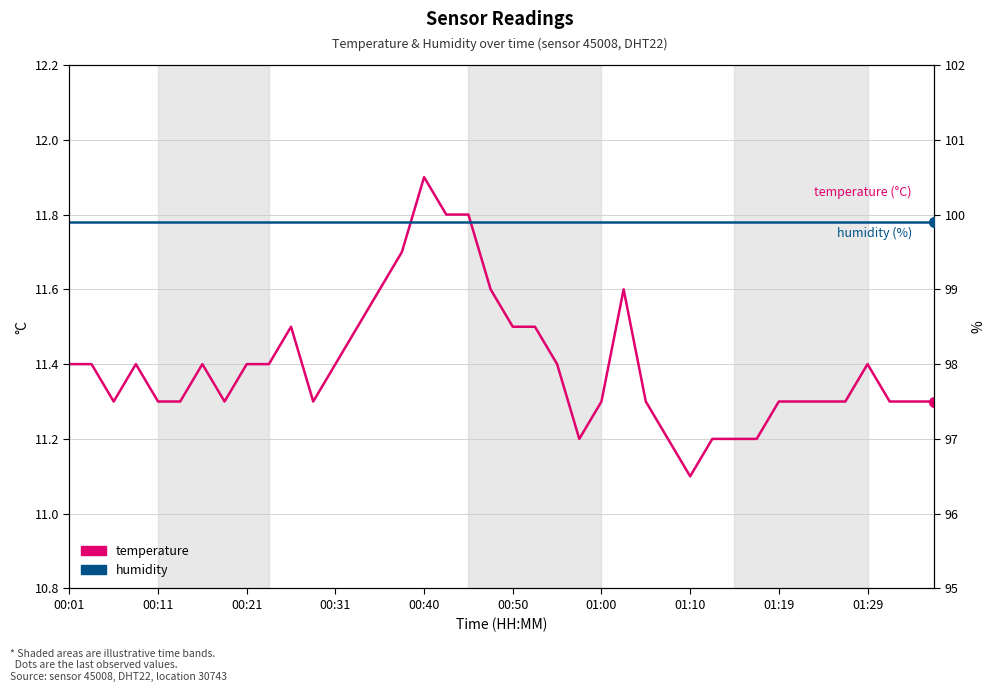

What is the difference between the highest and lowest values at 38?

88.6